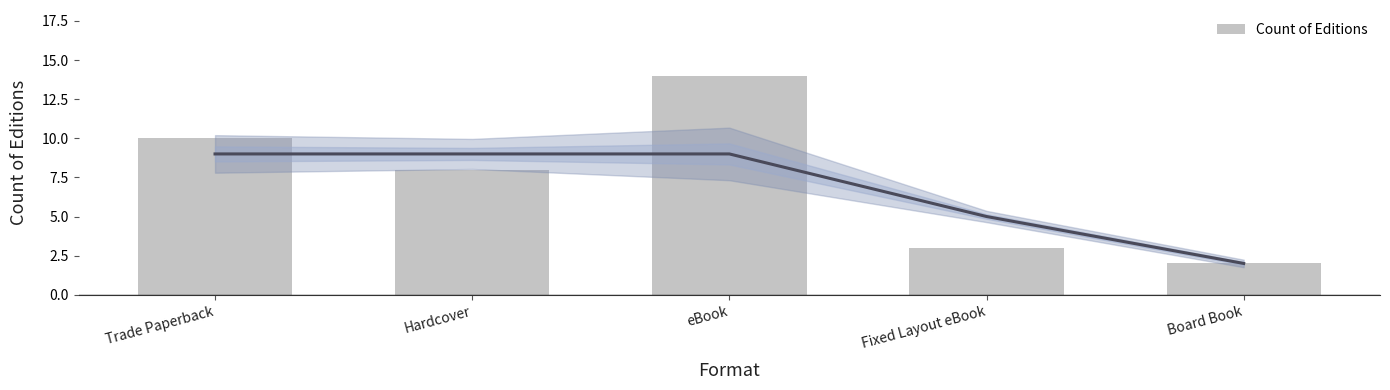

List the labels in order of value, largest first.

eBook, Trade Paperback, Hardcover, Fixed Layout eBook, Board Book